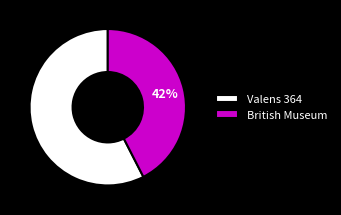

Is it true that British Museum is 51% of the pie?

False